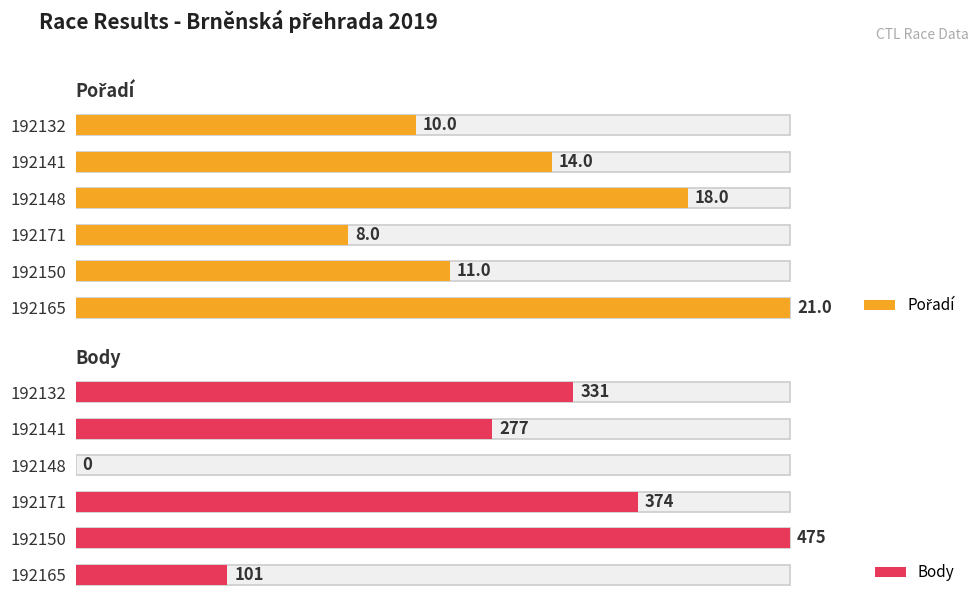

What are all the series names shown in the legend?

Pořadí, Body